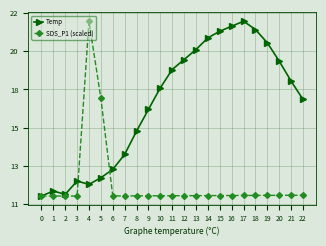

Is the value of Temp at 18 greater than the value of SDS_P1 (scaled) at 10?

Yes